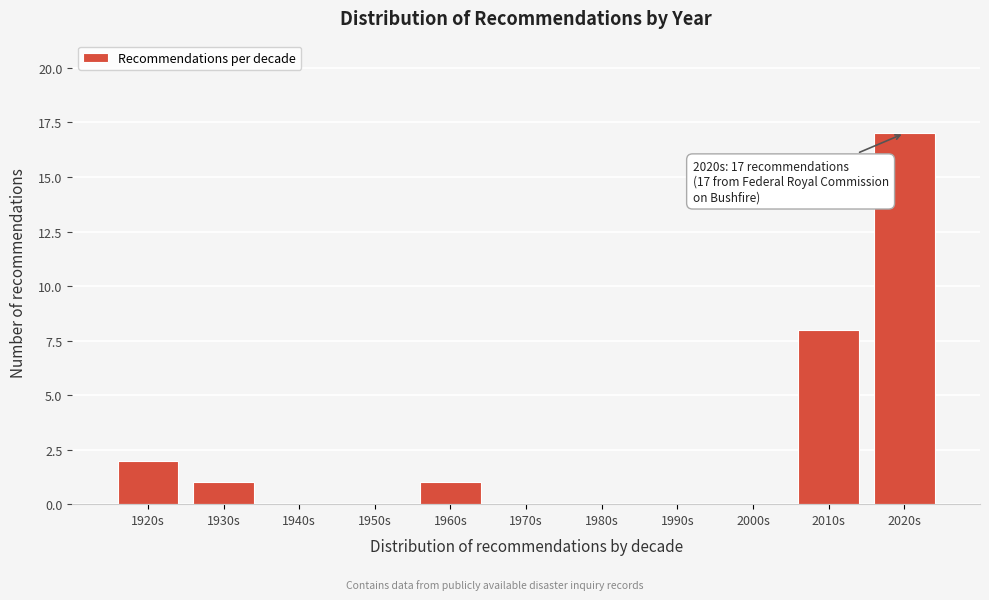

Reading left to right, transcribe all the data shown in this chart.

1920s=2	1930s=1	1940s=0	1950s=0	1960s=1	1970s=0	1980s=0	1990s=0	2000s=0	2010s=8	2020s=17